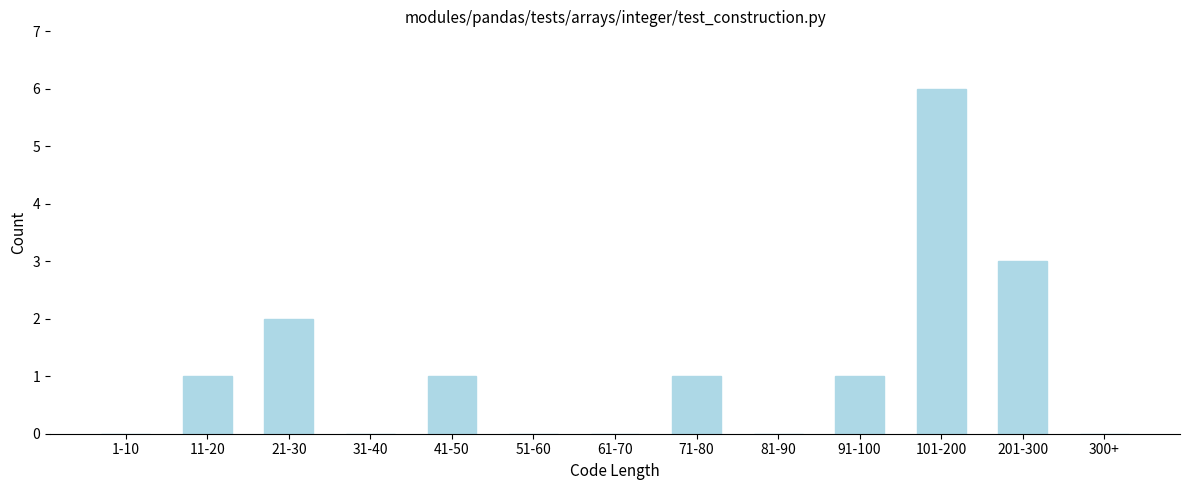

Reading left to right, list all the values displayed in this chart.

1-10=0	11-20=1	21-30=2	31-40=0	41-50=1	51-60=0	61-70=0	71-80=1	81-90=0	91-100=1	101-200=6	201-300=3	300+=0